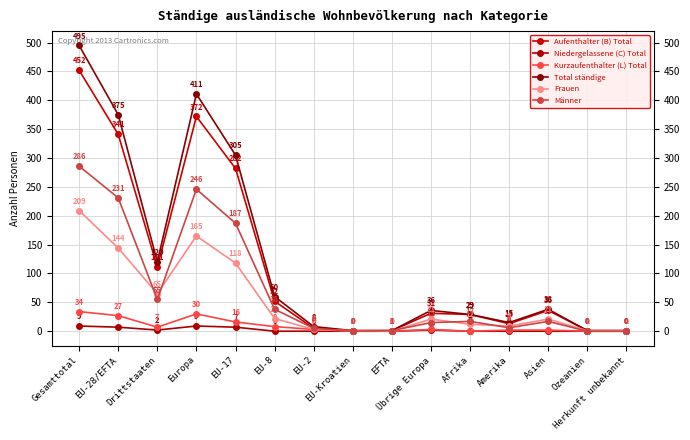

Is the value of Kurzaufenthalter (L) Total at Herkunft unbekannt greater than the value of Niedergelassene (C) Total at Gesamttotal?

No